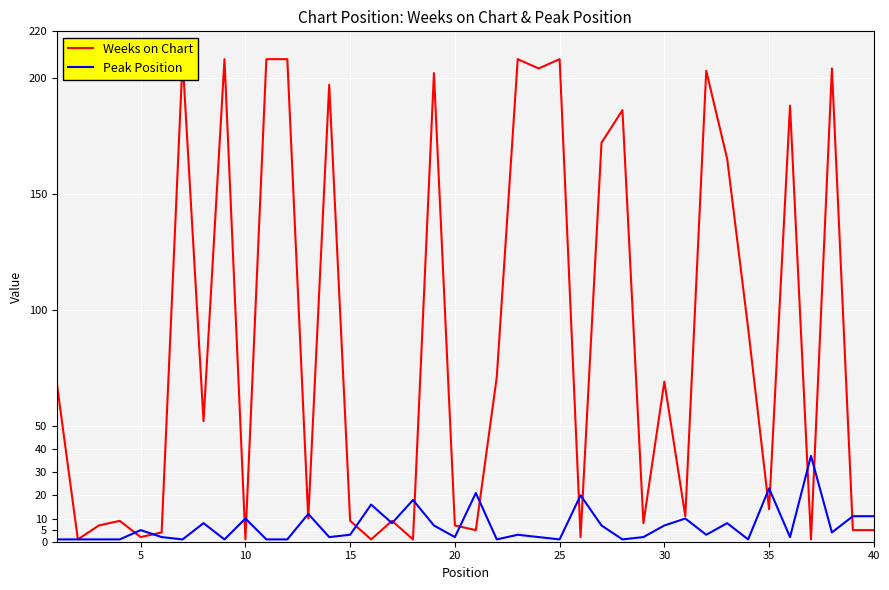

True or false: Weeks on Chart has more than 1 interior local peaks.

True